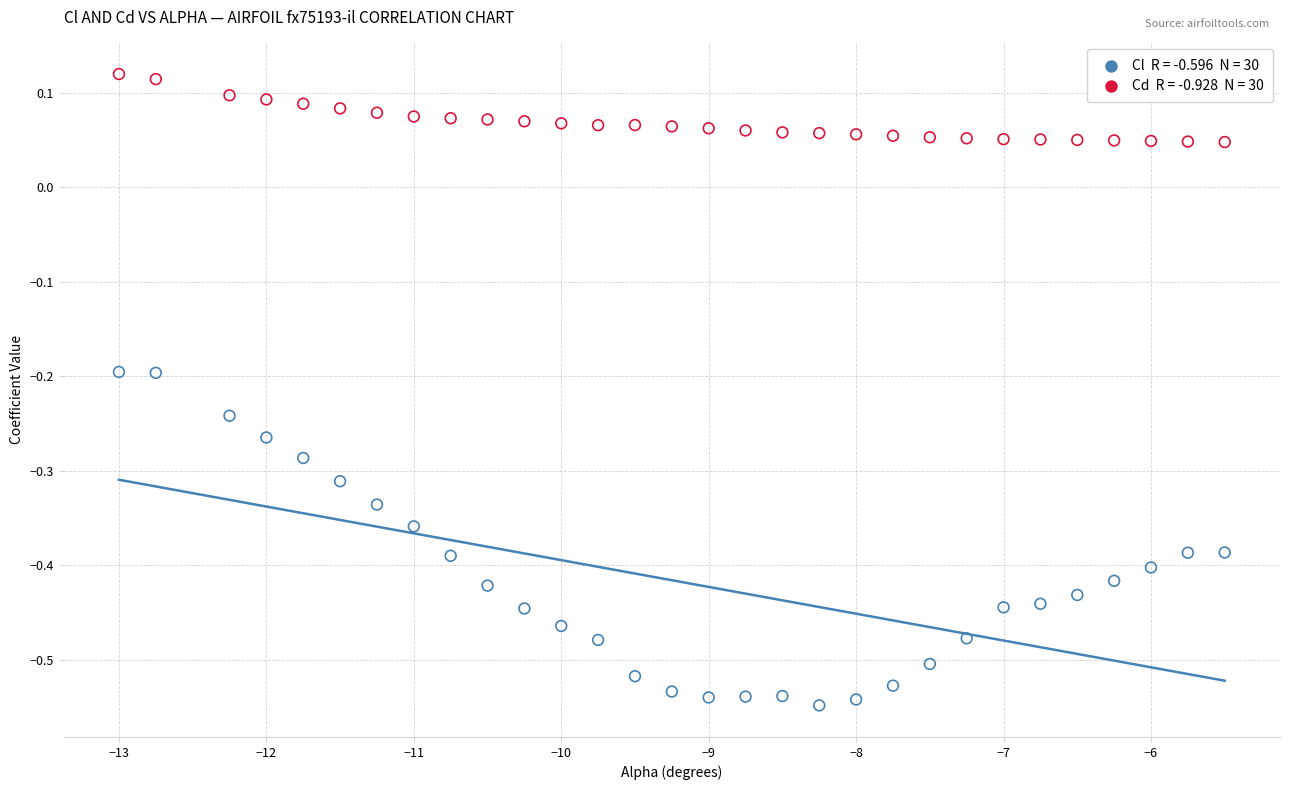

Across all data points, what is the range of Y values (max minus min)?

0.7